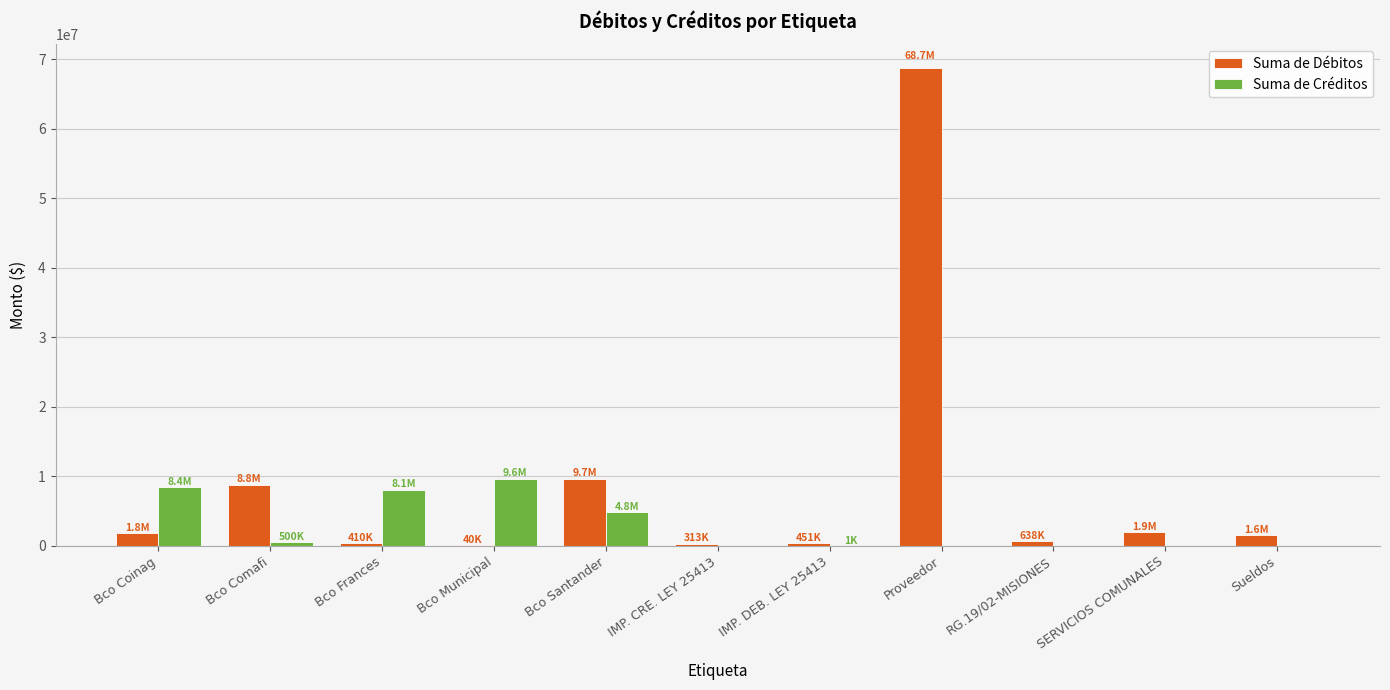

What is the highest value of the Suma de Débitos series?

68729235.7